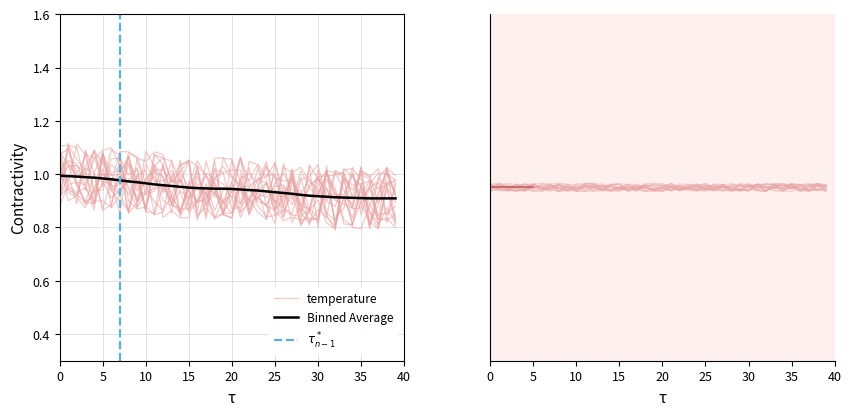

What is the greatest value displayed?

1.0